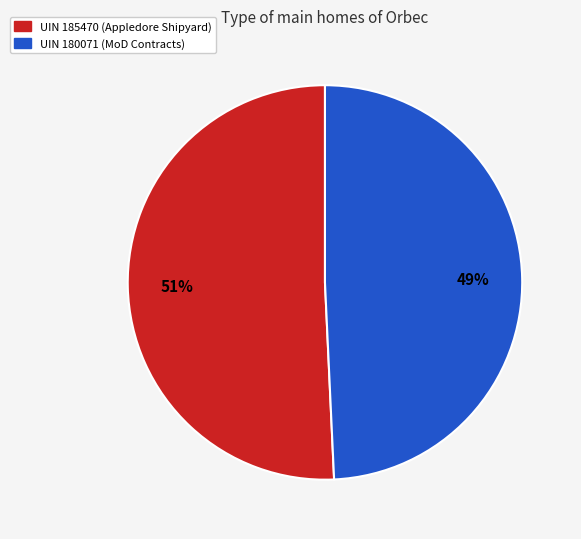

What percentage is the UIN 185470 (Appledore Shipyard) slice, to the nearest percent?

51%